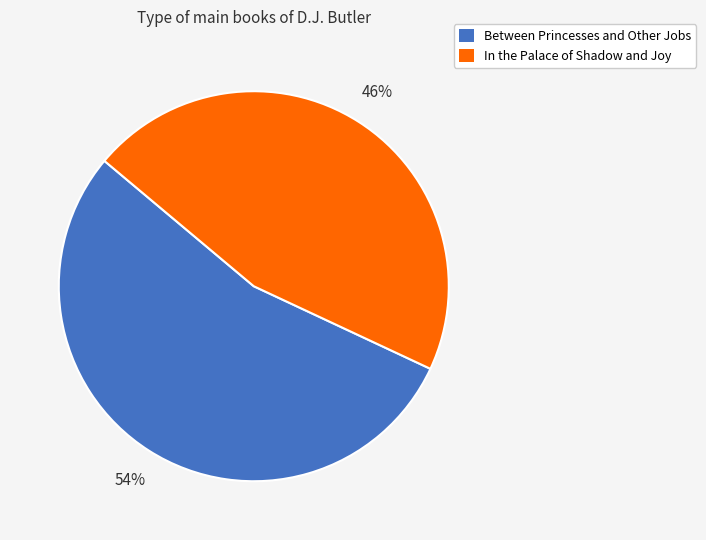

What is the ratio of the value at Between Princesses and Other Jobs to the value at In the Palace of Shadow and Joy?

1.2